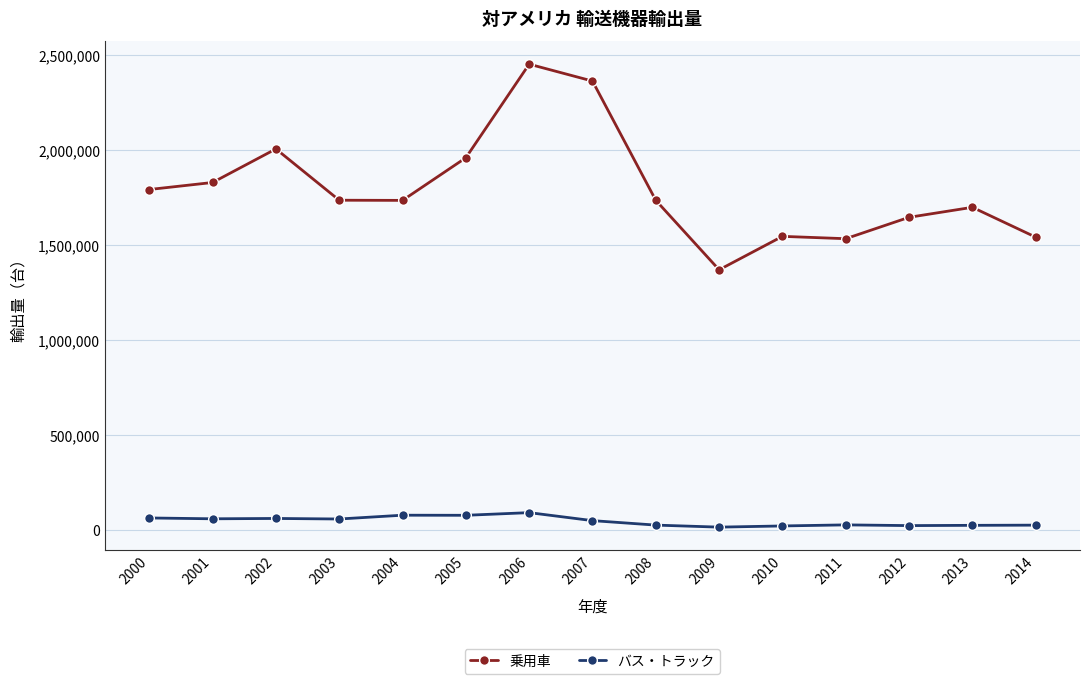

What is the minimum value shown in the chart?

15634